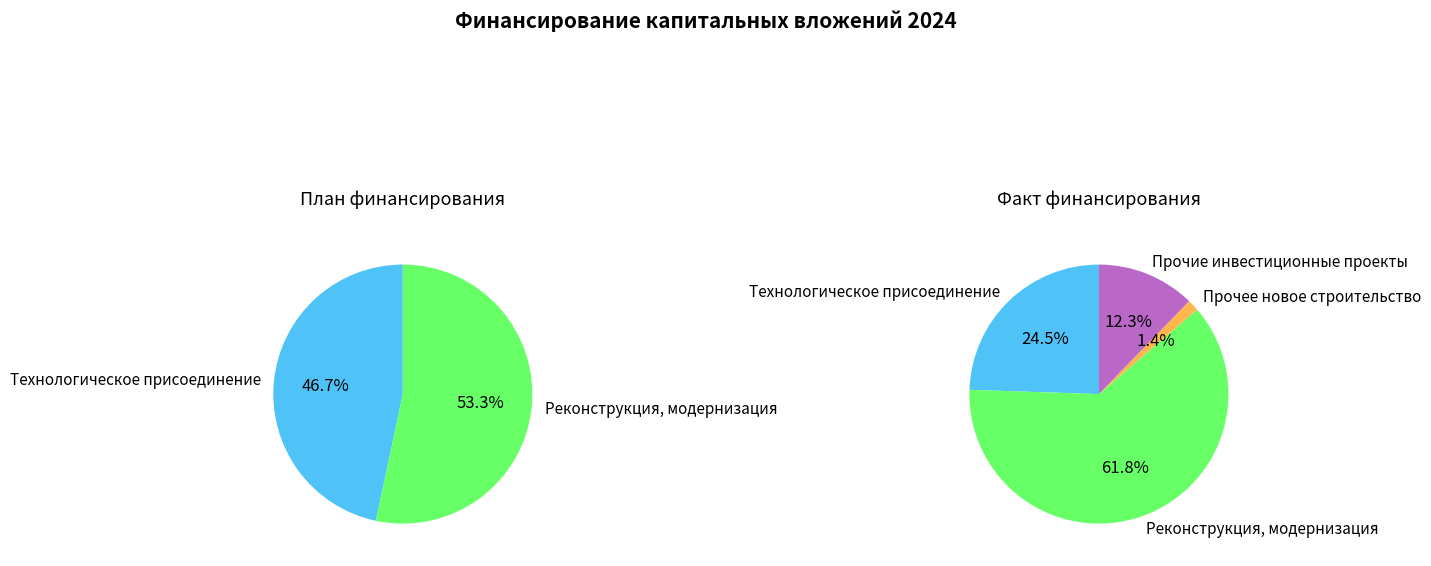

Which category has the biggest portion of the pie?

Реконструкция, модернизация